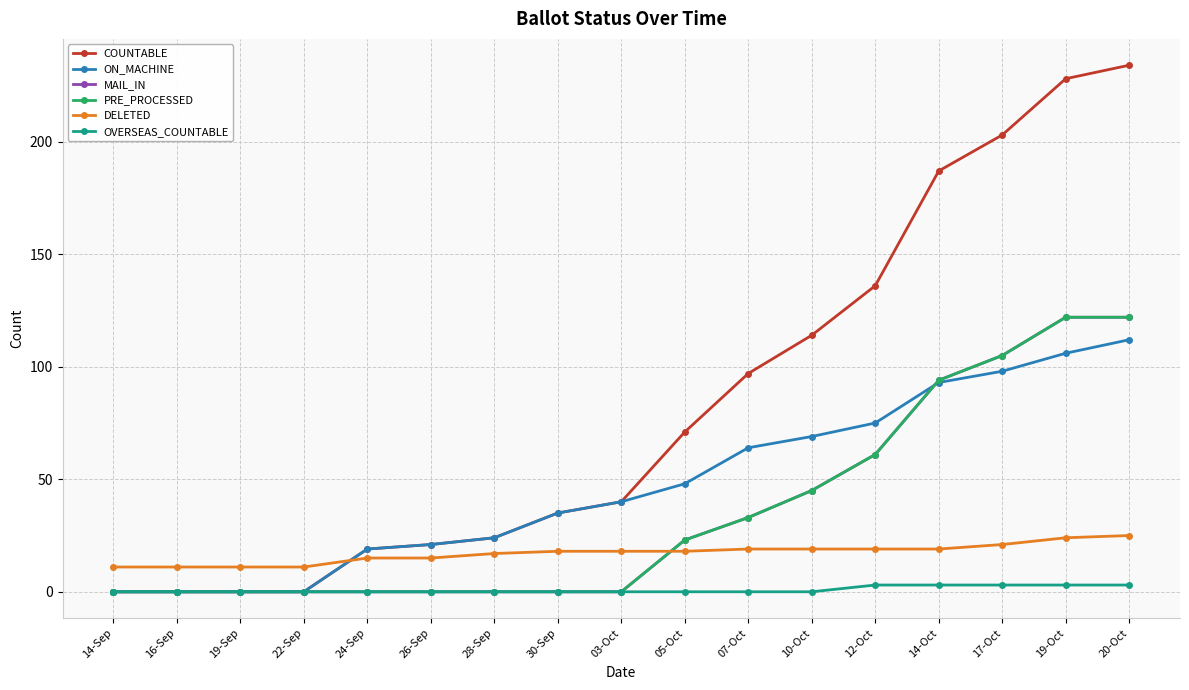

How many MAIL_IN values are between 0 and 61?

13